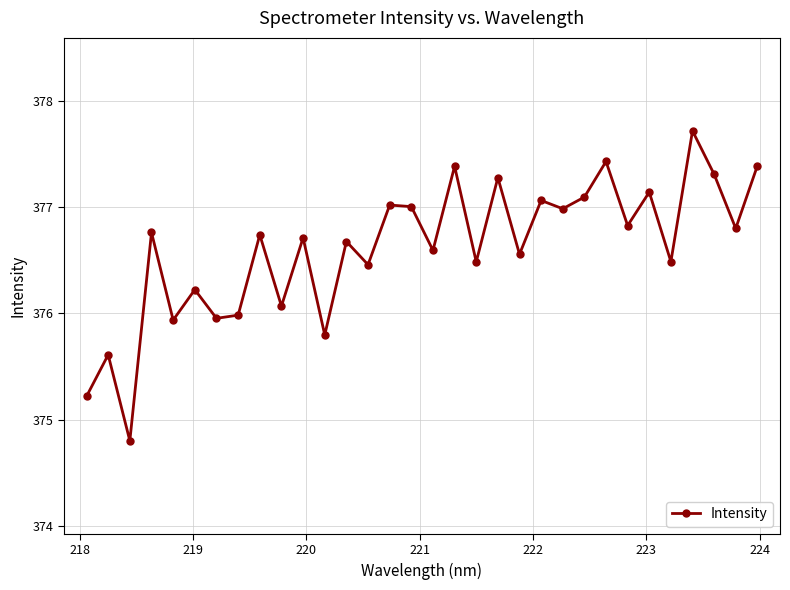

What is the value of the 9th point from the left?

376.7